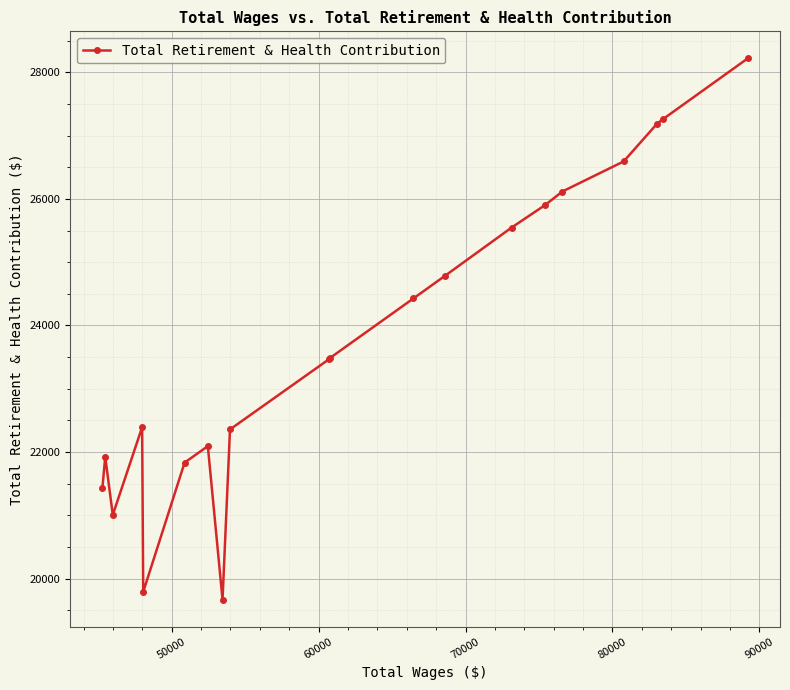

What is the greatest value displayed?

28220